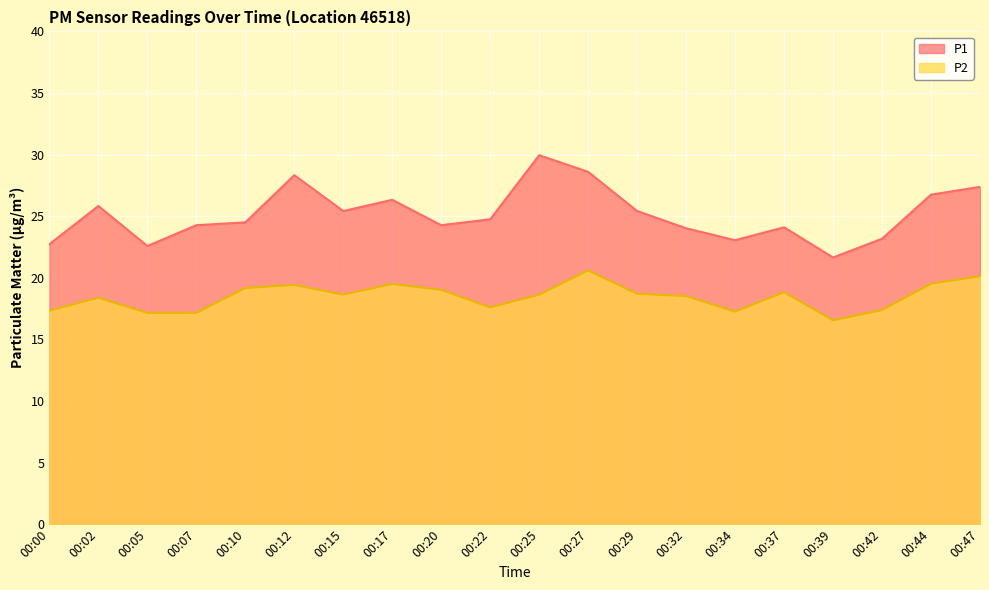

True or false: P1 and P2 intersect in this chart.

False